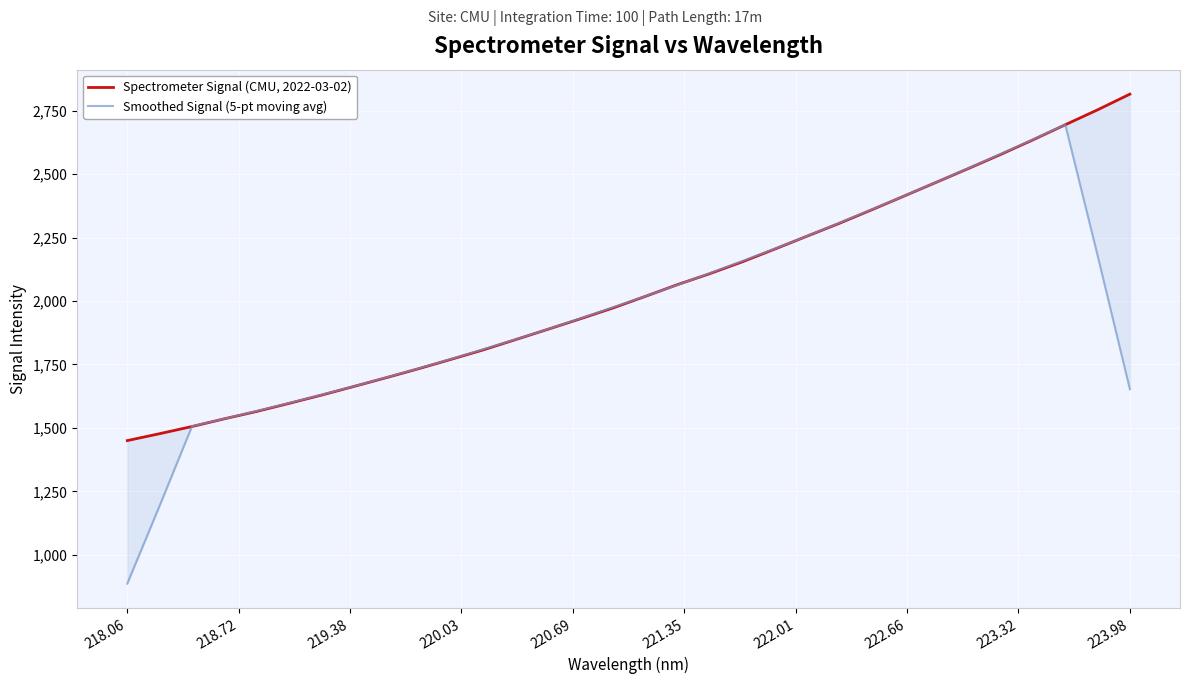

True or false: Smoothed Signal (5-pt moving avg) has more than 2 points higher than both neighbors.

False